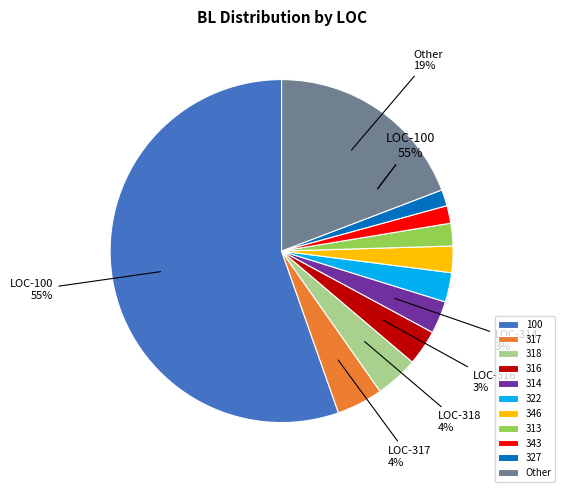

True or false: 309 accounts for 0% of the total.

True